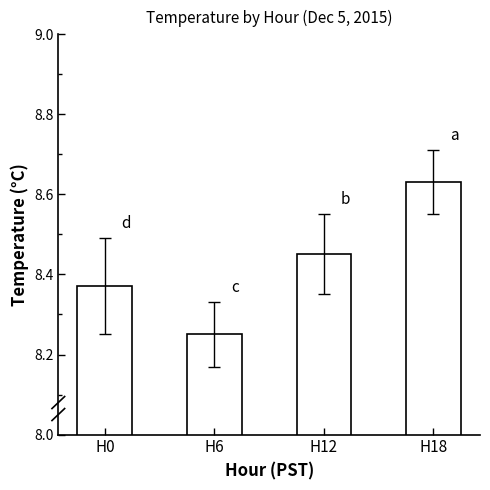

The chart shows a value of 3.8 at H0. True or false?

False